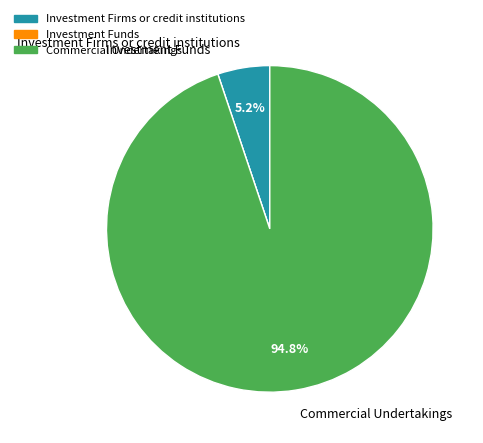

Between Commercial Undertakings and Investment Firms or credit institutions, which is larger?

Commercial Undertakings